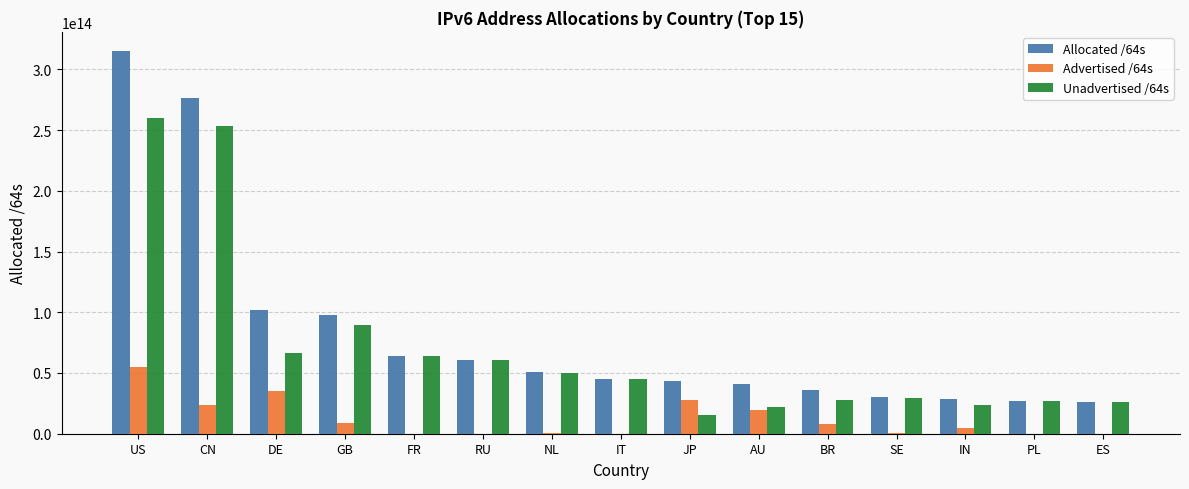

How many groups of bars are there?

15